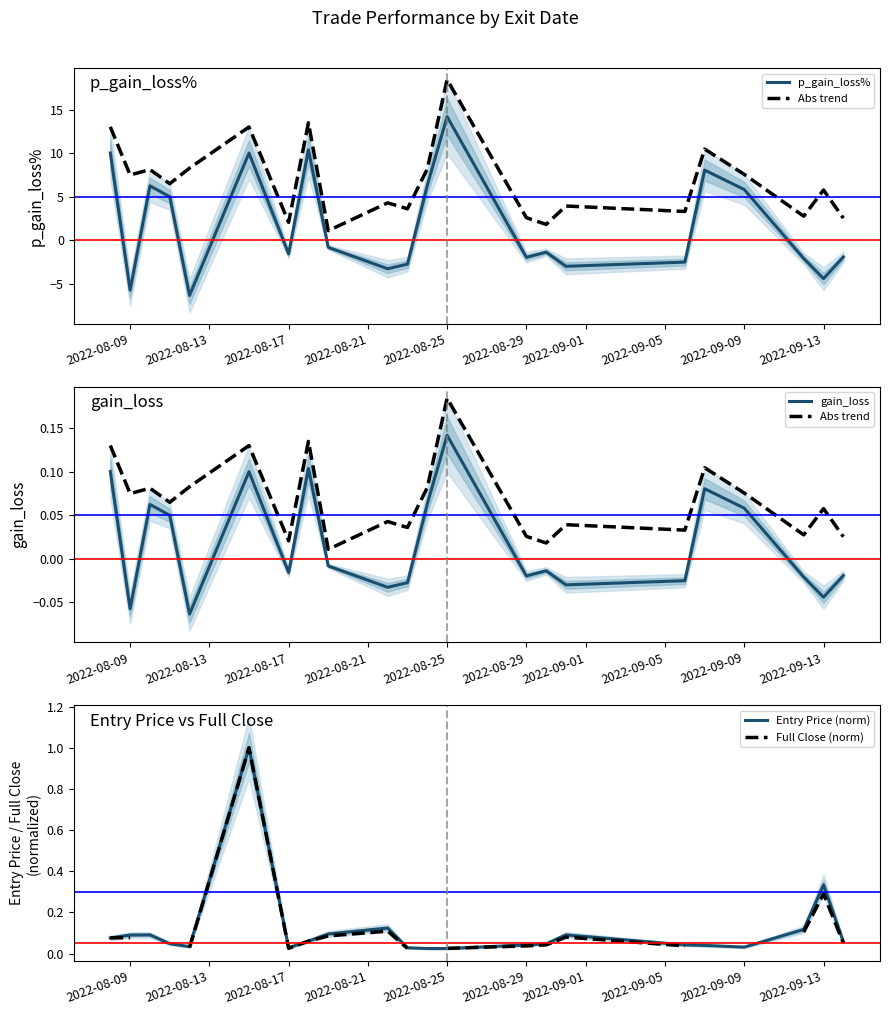

What is the highest value of the gain_loss series?

0.1